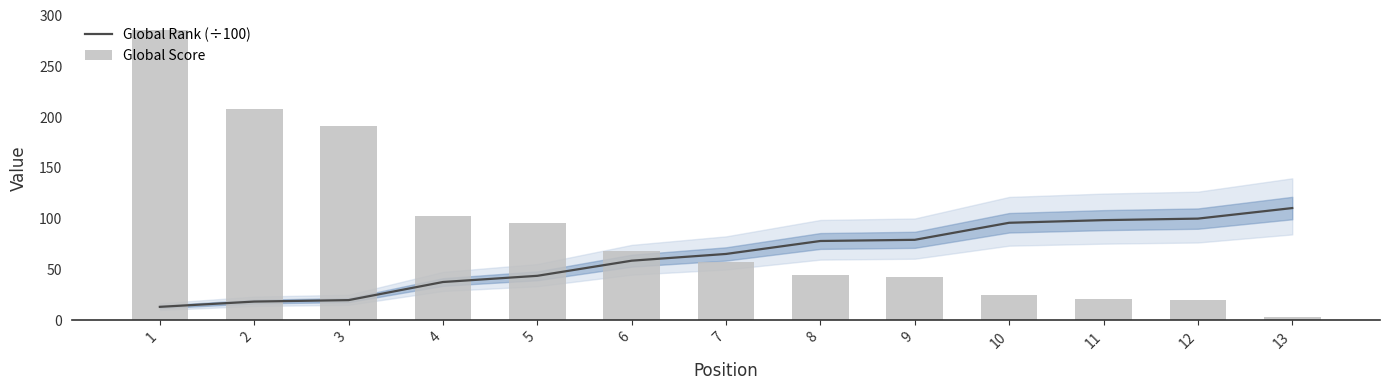

What is the sum of the Global Rank (÷100) values at 1 and 4?

50.9